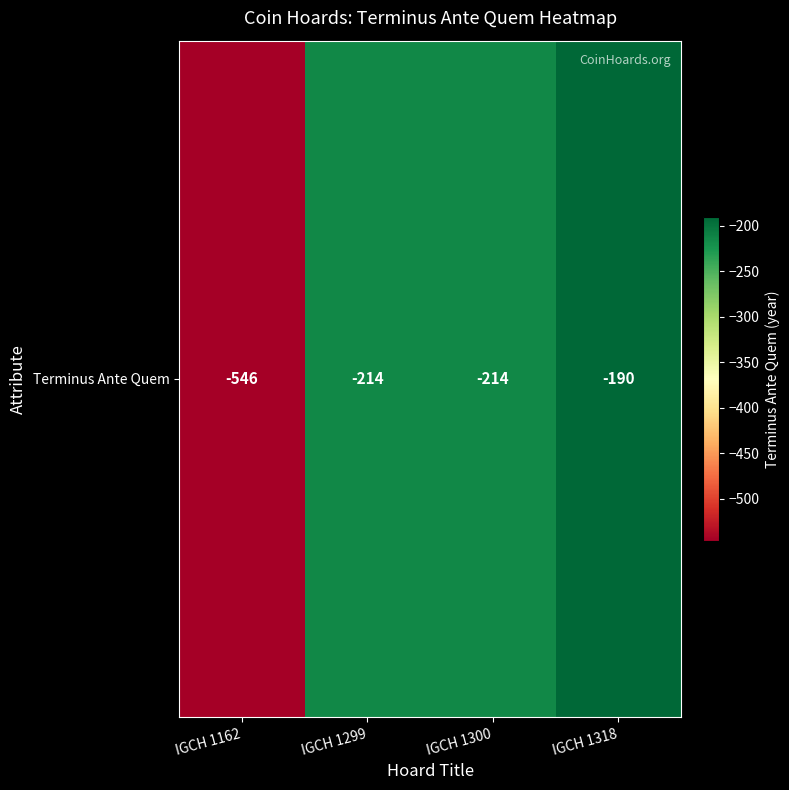

What is the approximate value at IGCH 1299, to the nearest 50?

-200